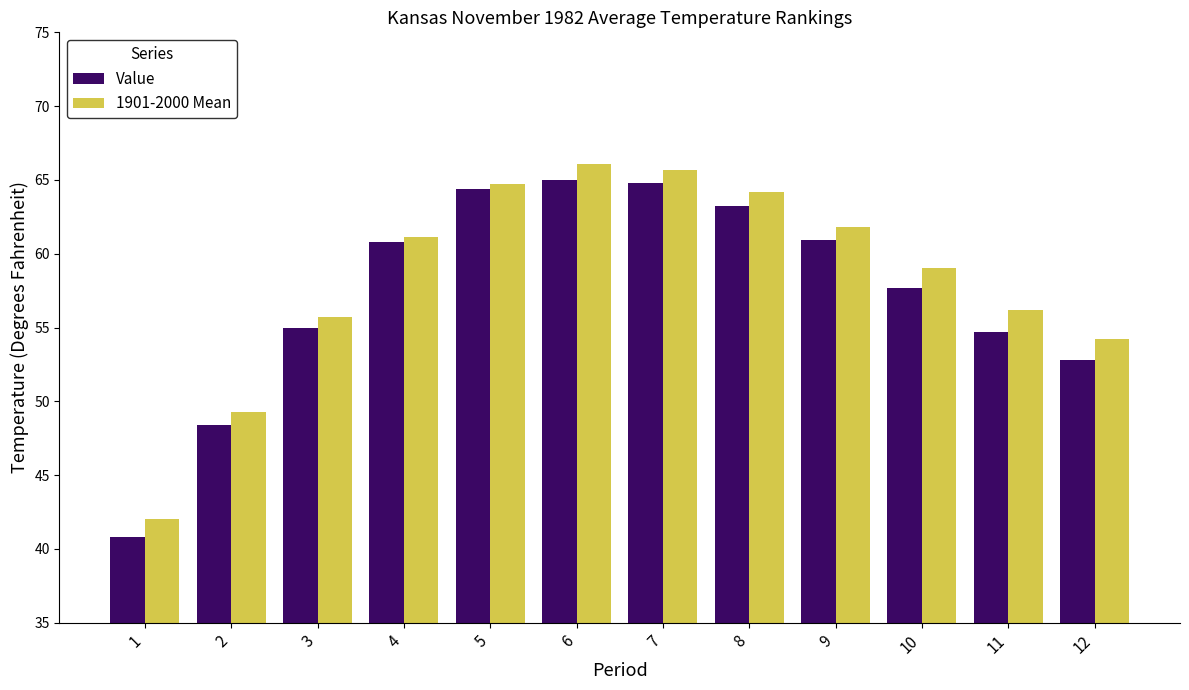

What is the maximum value for 1901-2000 Mean?

66.1